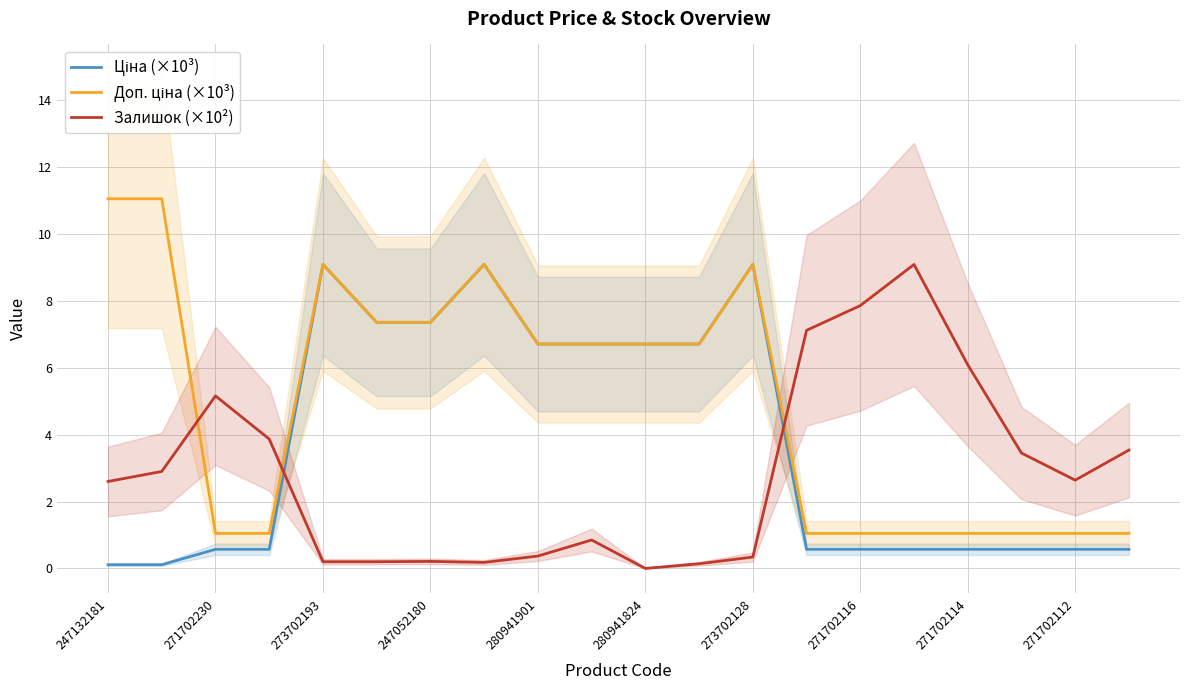

What is the sum of all Доп. ціна (×10³) values?

100.4